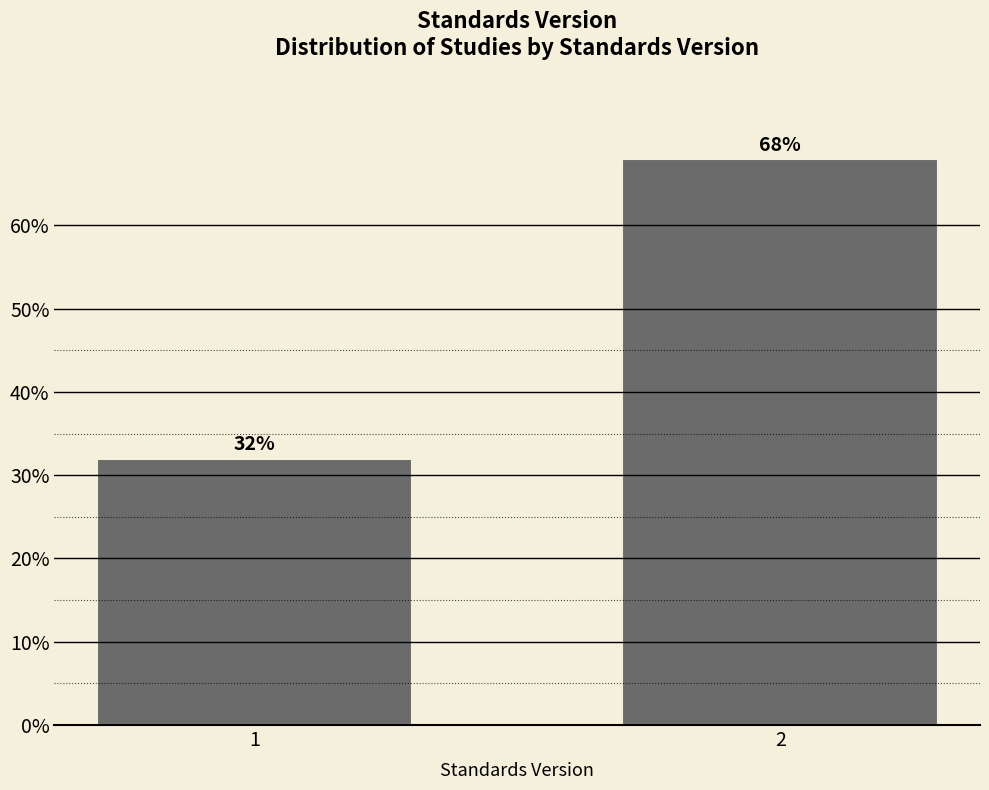

Reading left to right, list all the values displayed in this chart.

1=32	2=68